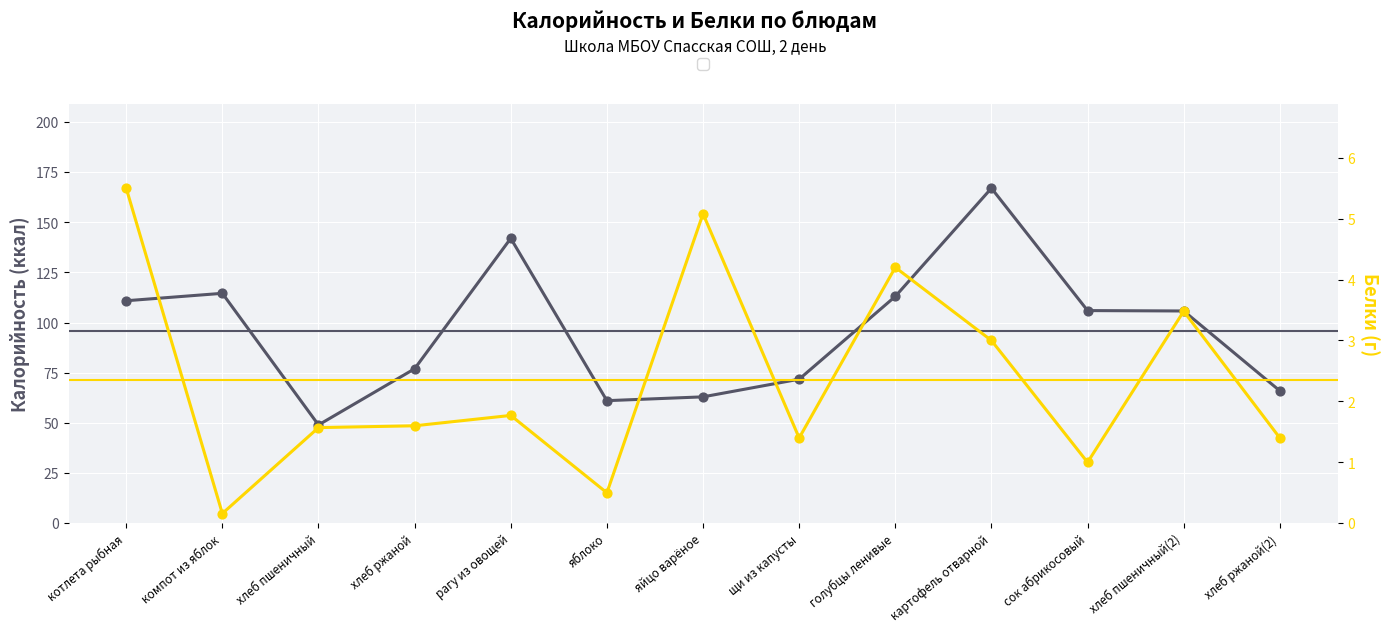

What is the total value across all series at котлета рыбная?

116.4